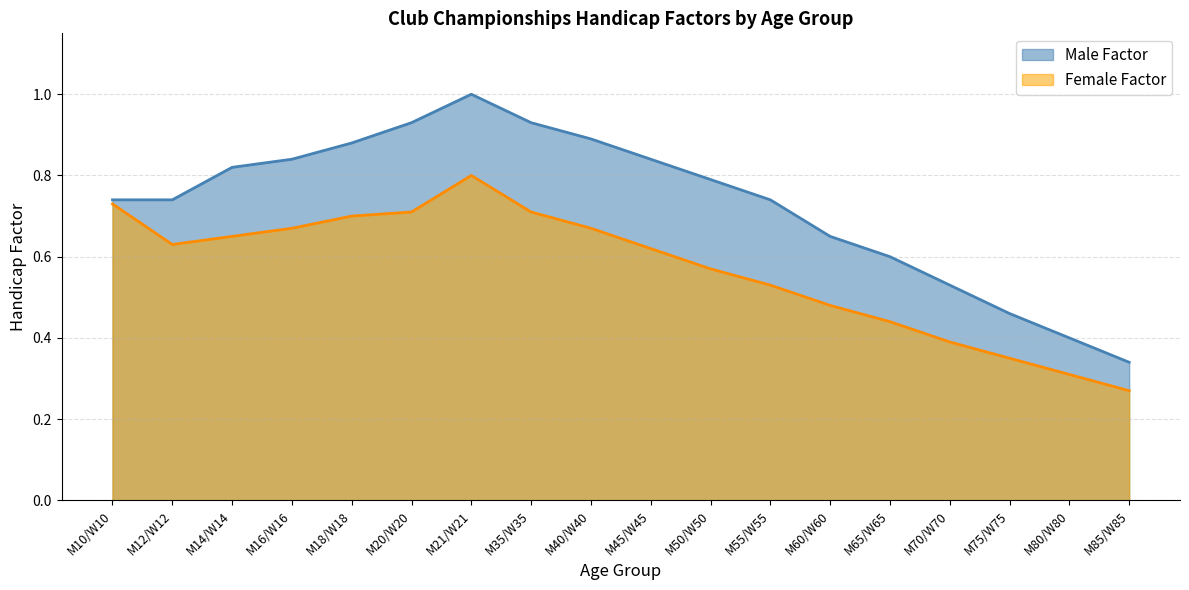

Rank the series at M20/W20 from highest to lowest value.

Male Factor, Female Factor